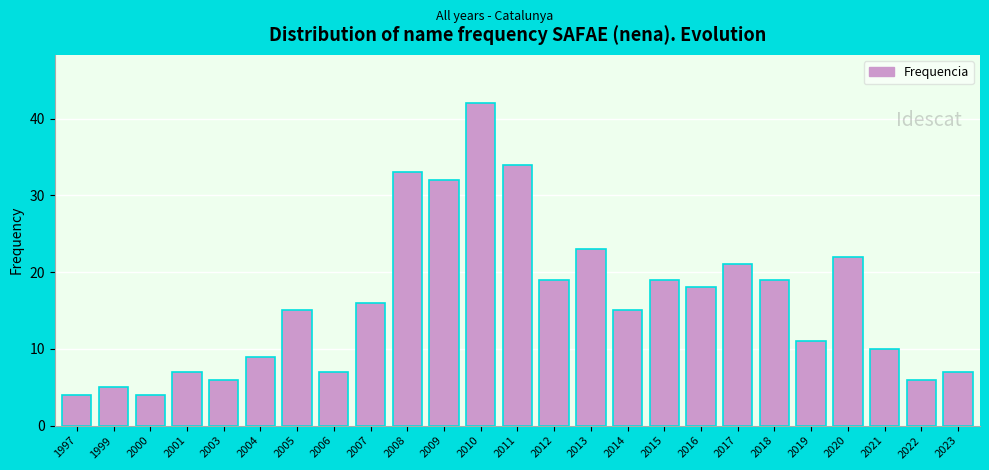

Reading right to left, extract all data points from this chart.

2023=7	2022=6	2021=10	2020=22	2019=11	2018=19	2017=21	2016=18	2015=19	2014=15	2013=23	2012=19	2011=34	2010=42	2009=32	2008=33	2007=16	2006=7	2005=15	2004=9	2003=6	2001=7	2000=4	1999=5	1997=4